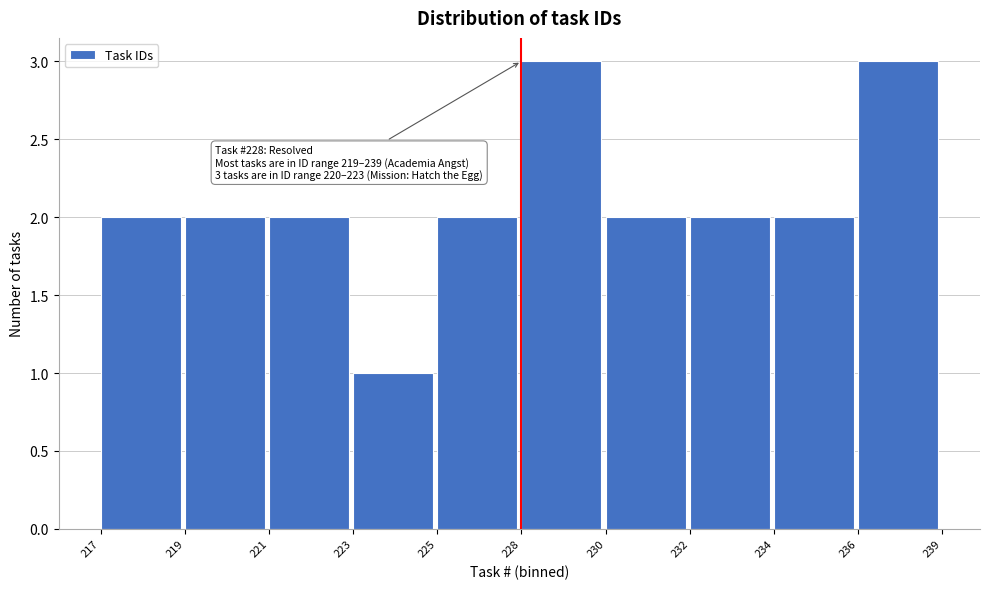

Reading left to right, what are all the values shown in this chart?

217=2	219=2	221=2	223=1	225=2	228=3	230=2	232=2	234=2	236=3